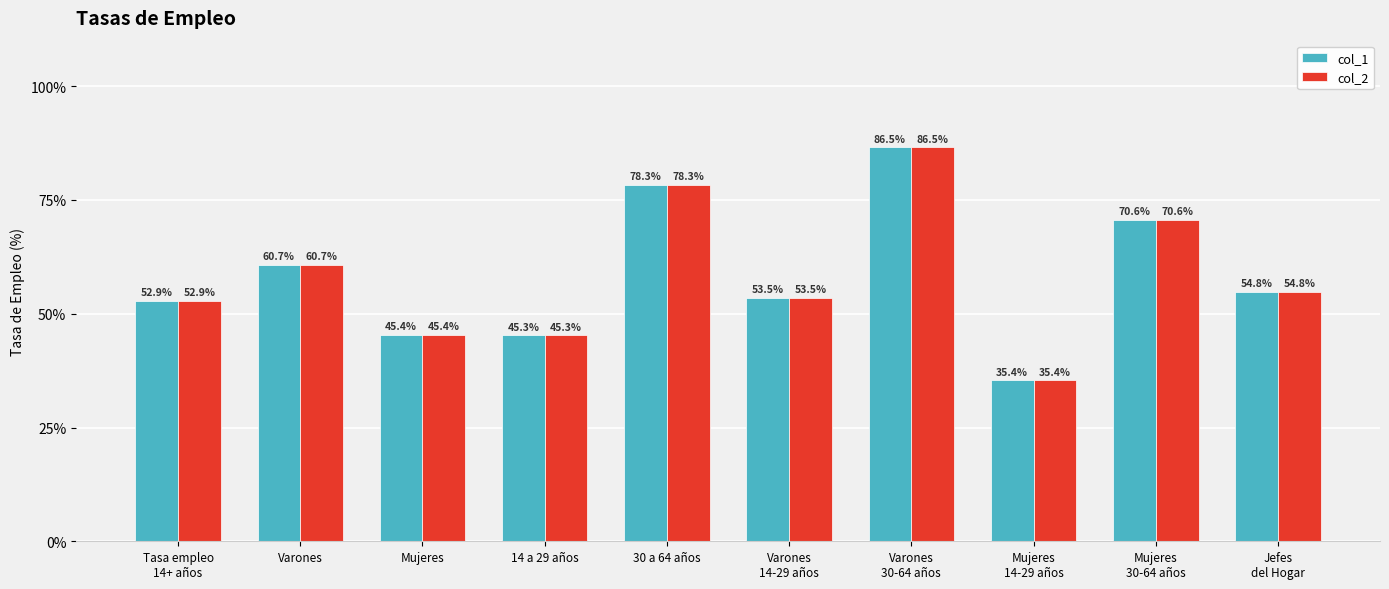

Reading left to right, what are all the values shown in this chart?

col_1: 52.9	60.7	45.4	45.3	78.3	53.5	86.5	35.4	70.6	54.8
col_2: 52.9	60.7	45.4	45.3	78.3	53.5	86.5	35.4	70.6	54.8